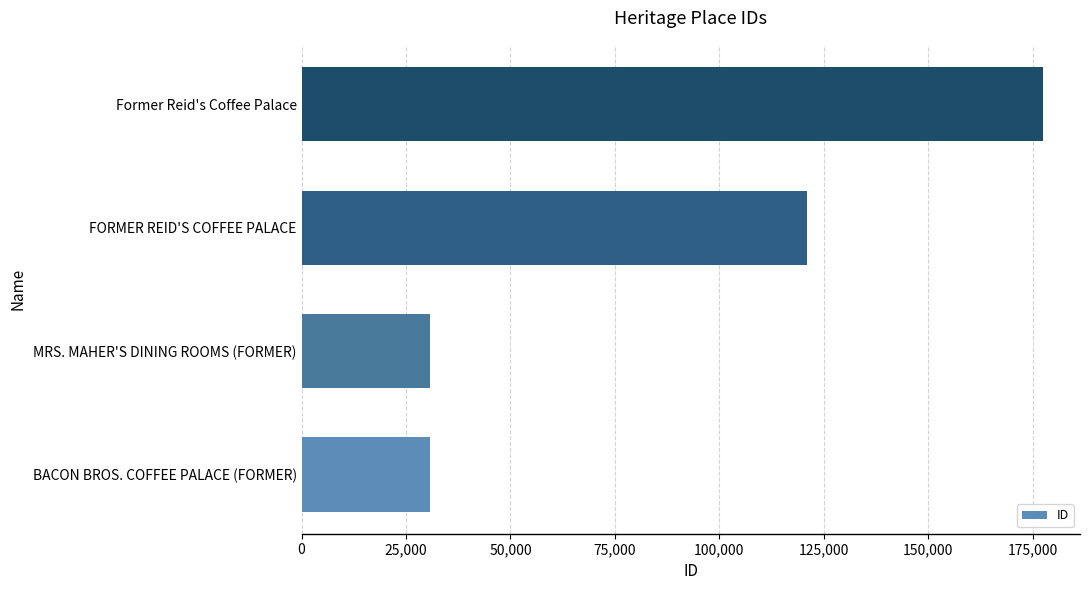

What is the change in value from MRS. MAHER'S DINING ROOMS (FORMER) to FORMER REID'S COFFEE PALACE?

+90110